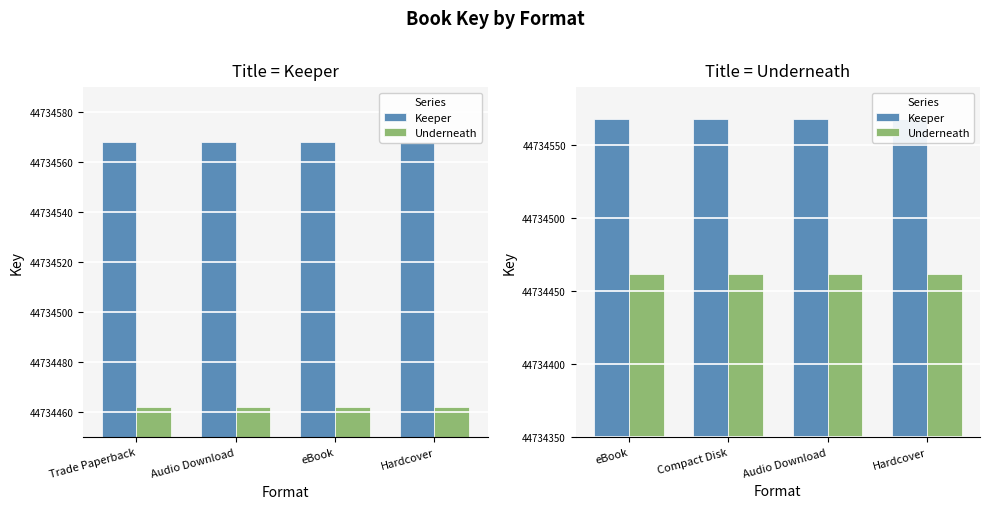

Is the value of Underneath at Audio Download greater than the value of Keeper at Compact Disk?

No